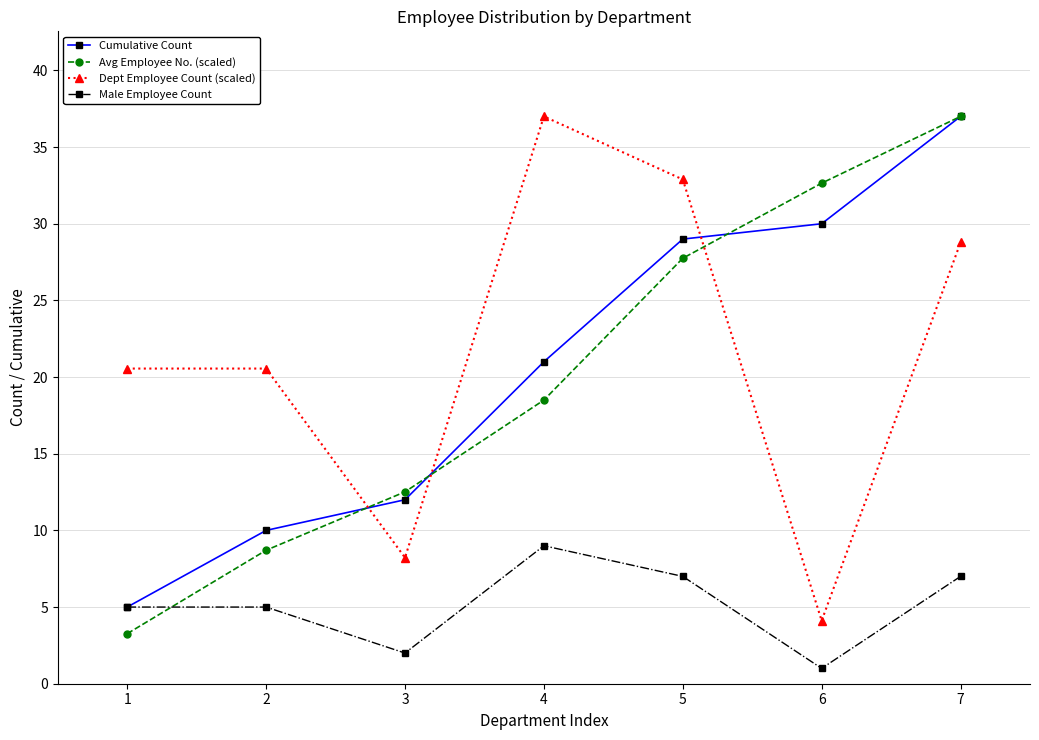

What are all the series names shown in the legend?

Cumulative Count, Avg Employee No. (scaled), Dept Employee Count (scaled), Male Employee Count